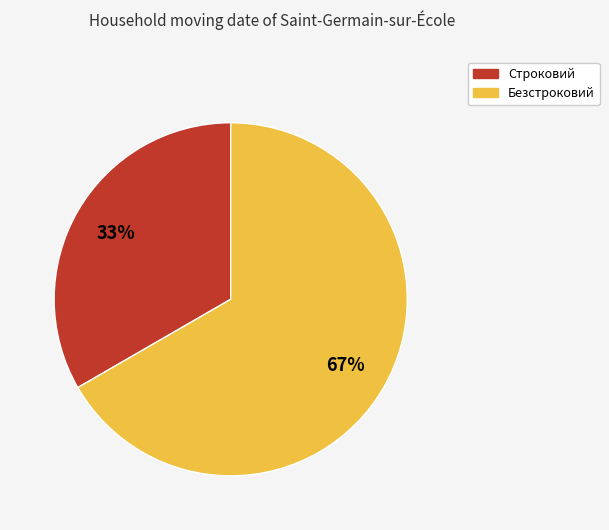

What is the ratio of the value at Строковий to the value at Безстроковий?

0.5